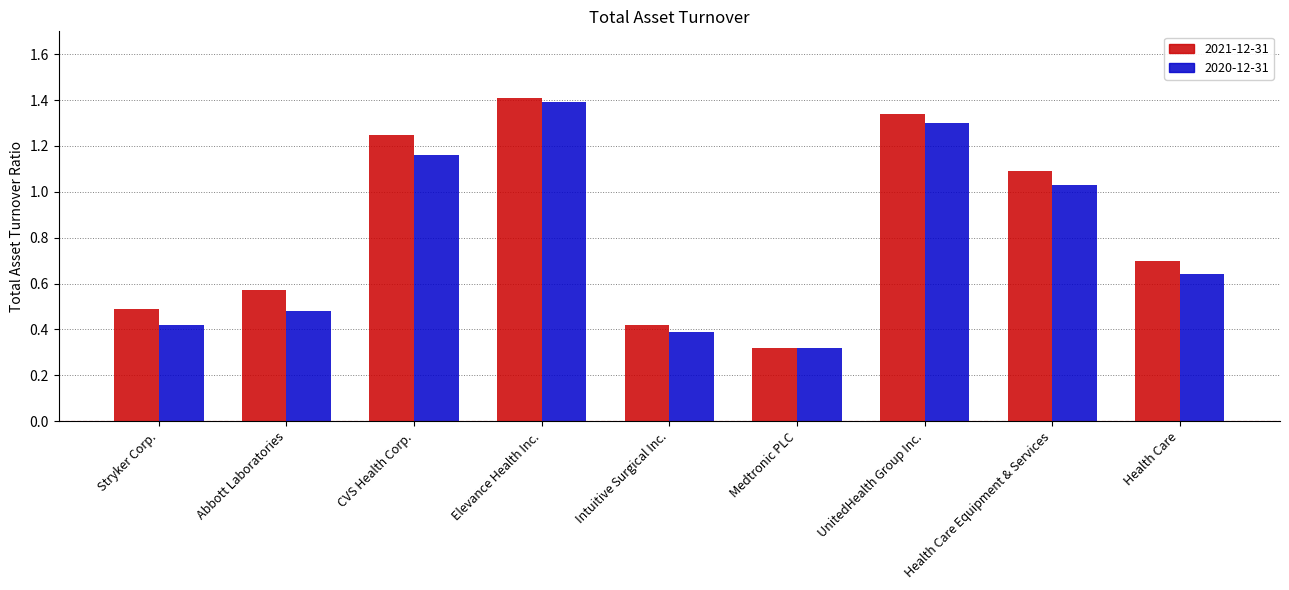

At which category does the chart reach its minimum across all series?

Medtronic PLC